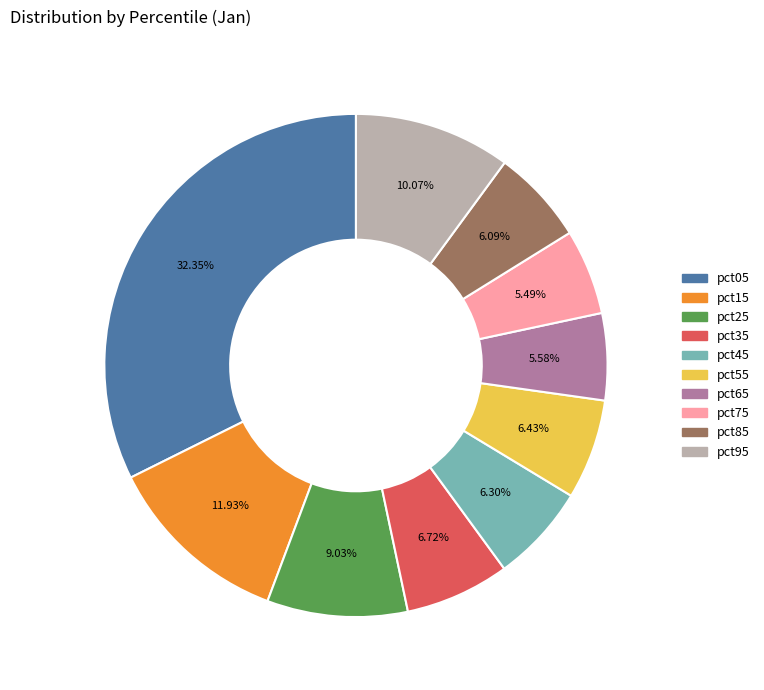

Count the number of slices in the pie.

10